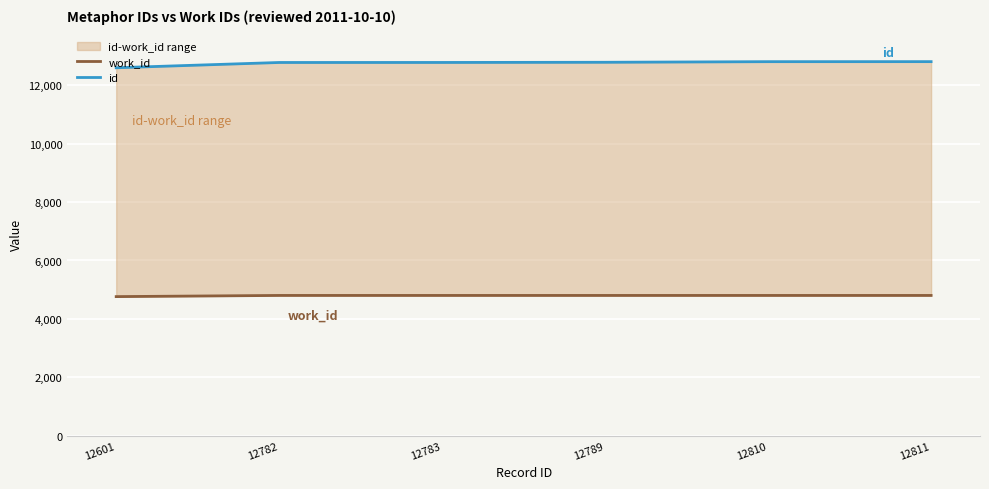

How many lines are shown in the chart?

2